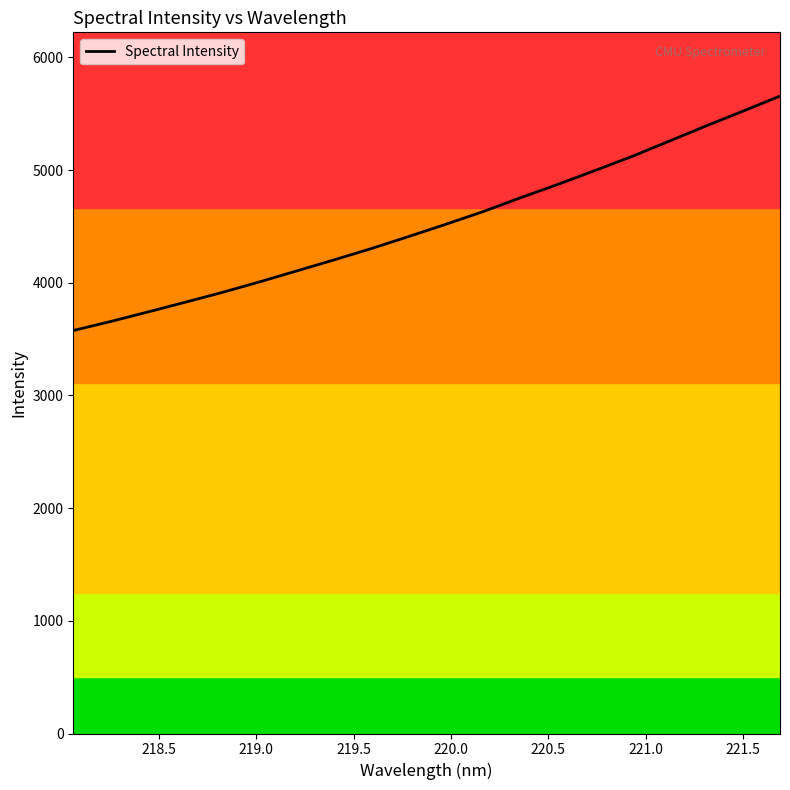

What is the difference between the maximum and minimum values?

2080.4